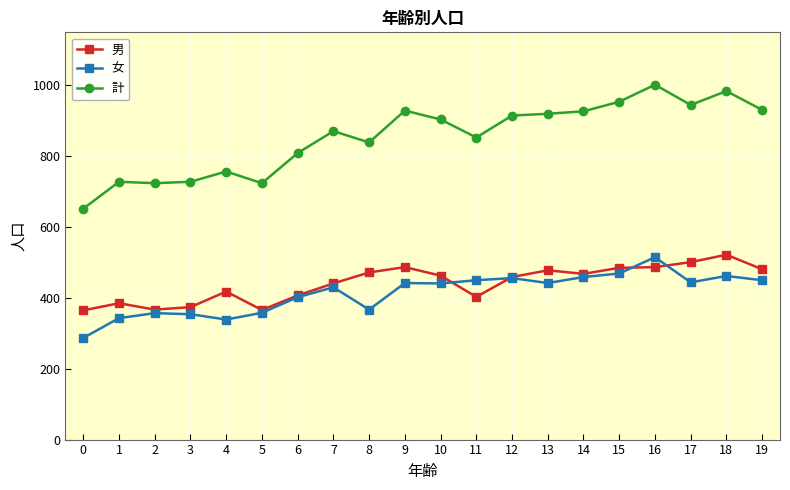

At which label is 女 closest to 401?

6